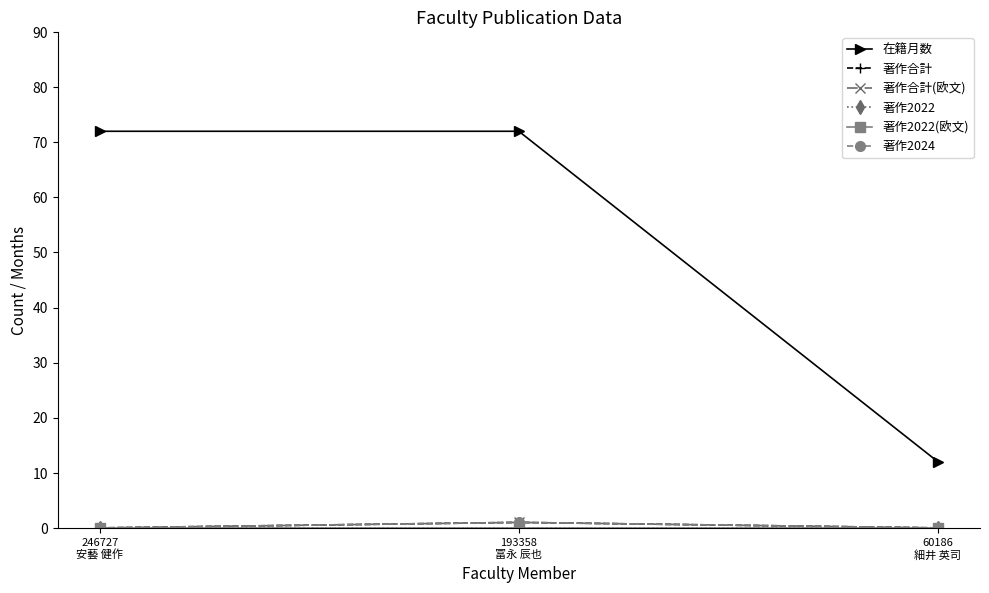

What is the difference between the highest and lowest values at 60186
細井 英司?

12